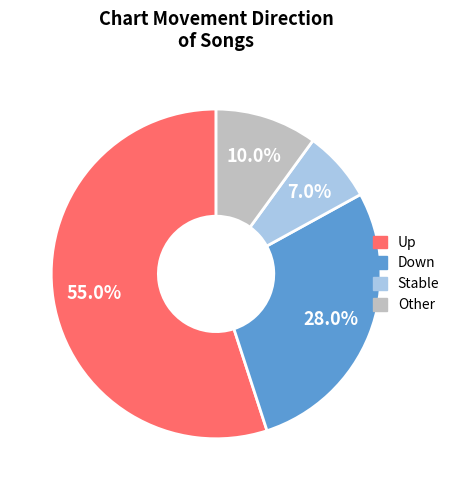

Is there a majority slice in this chart?

Yes